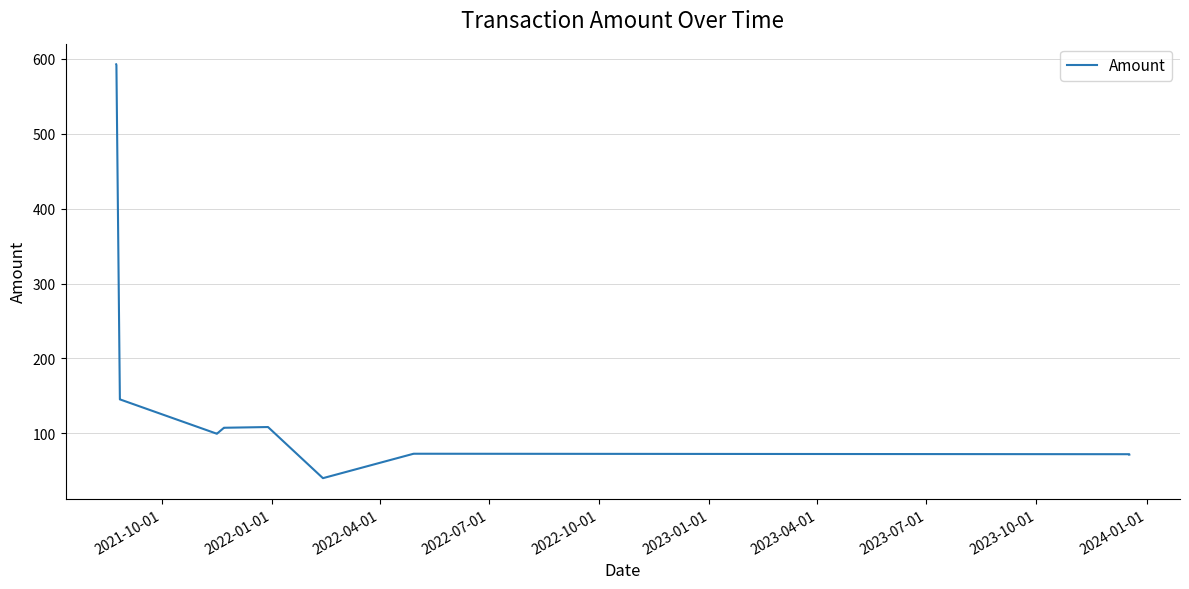

What is the maximum value shown in the chart?

592.8